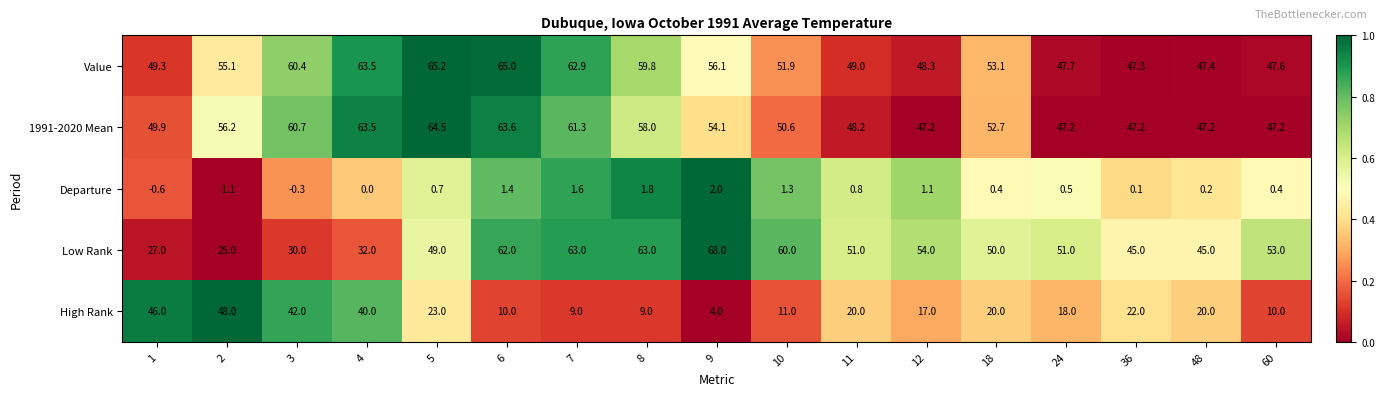

Which series changed the most between 5 and 11?

1991-2020 Mean